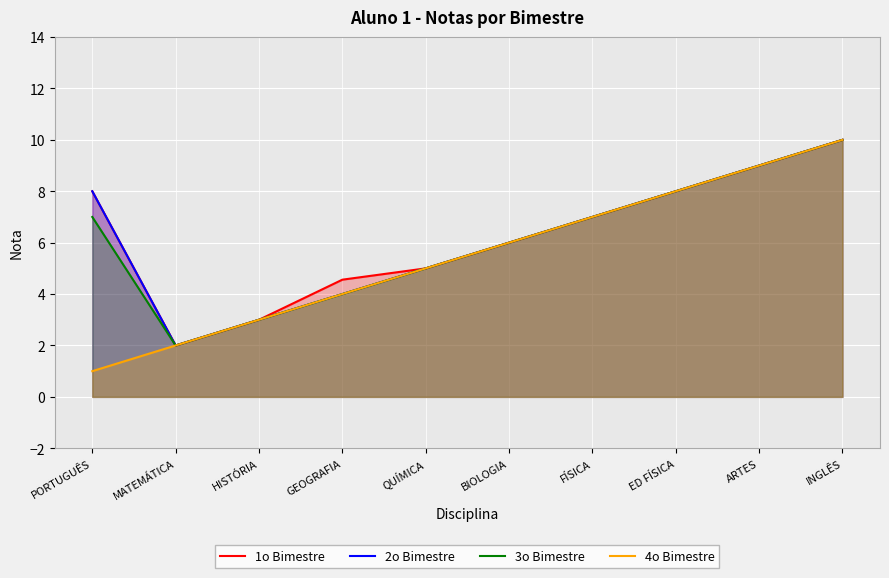

Rank the series at HISTÓRIA from highest to lowest value.

1o Bimestre, 2o Bimestre, 3o Bimestre, 4o Bimestre